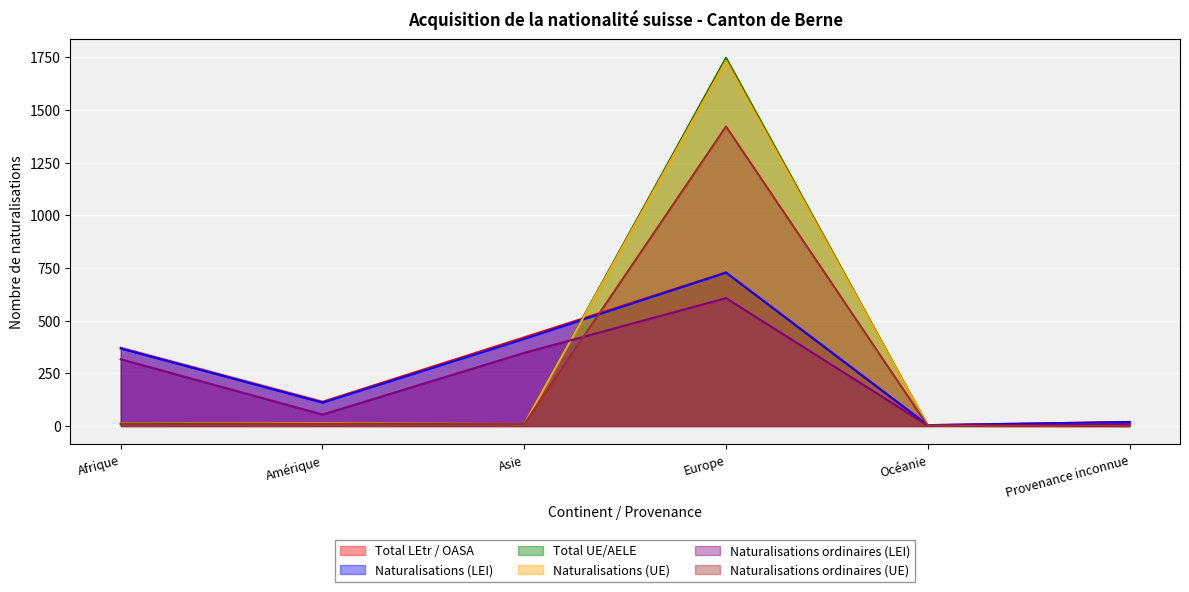

True or false: Naturalisations ordinaires (UE) and Total UE/AELE cross at least once.

False